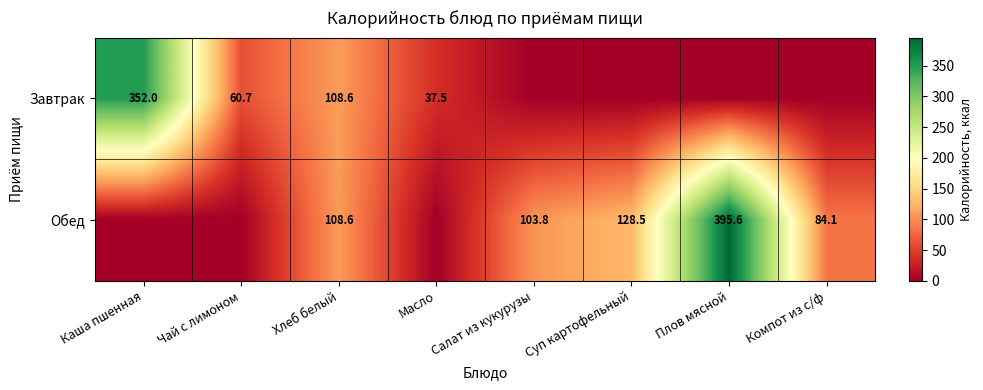

What is the total value across all series at Хлеб белый?

217.2